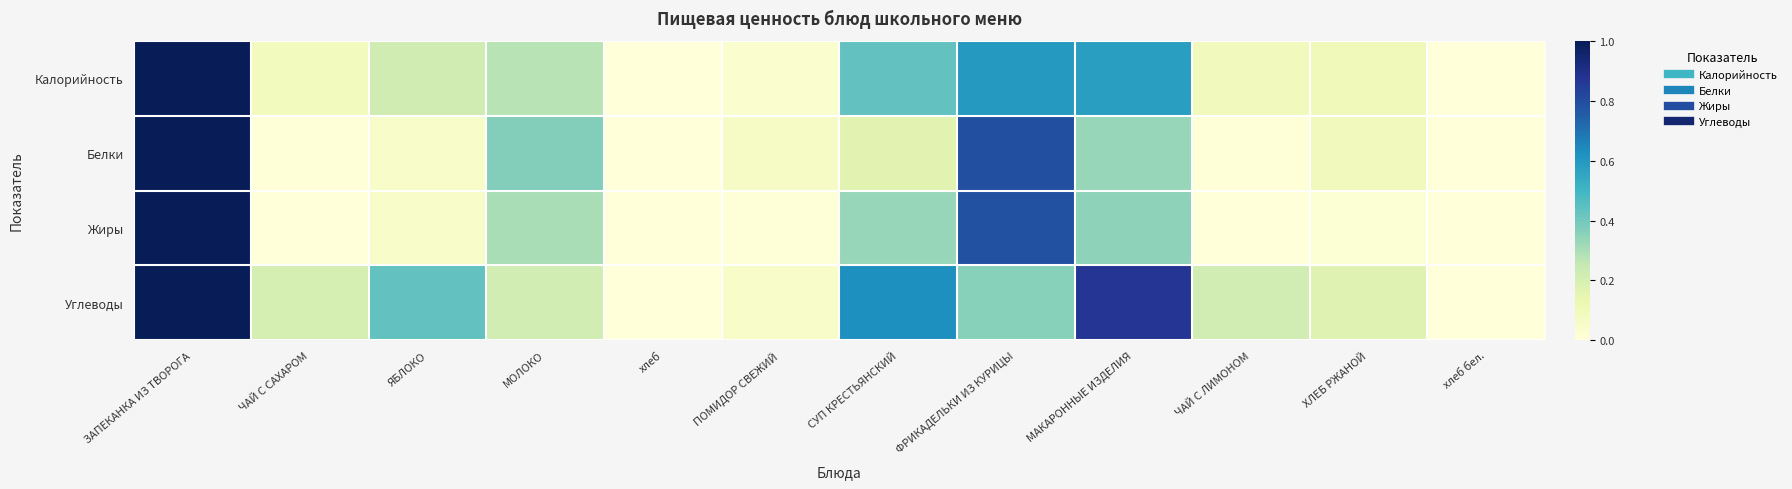

At which category does the chart reach its minimum across all series?

хлеб